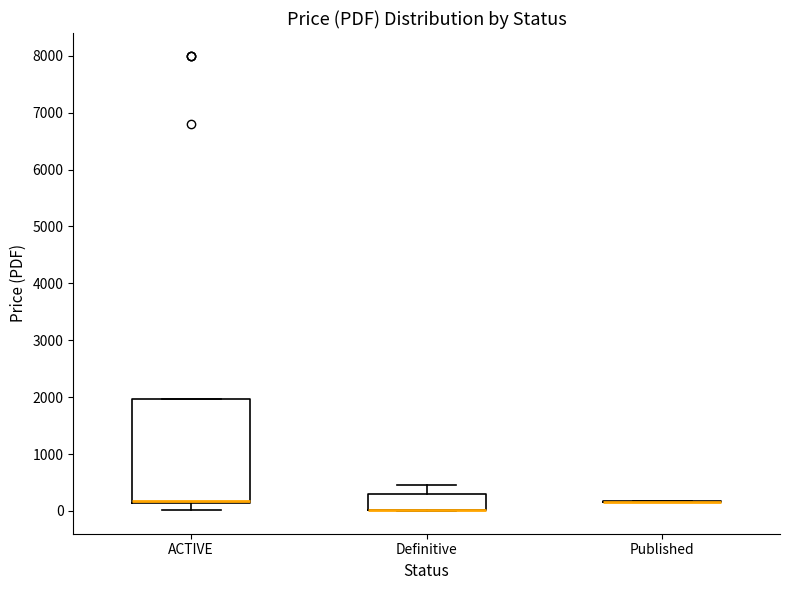

Comparing the boxes themselves (not the whiskers), which one is the tallest?

ACTIVE